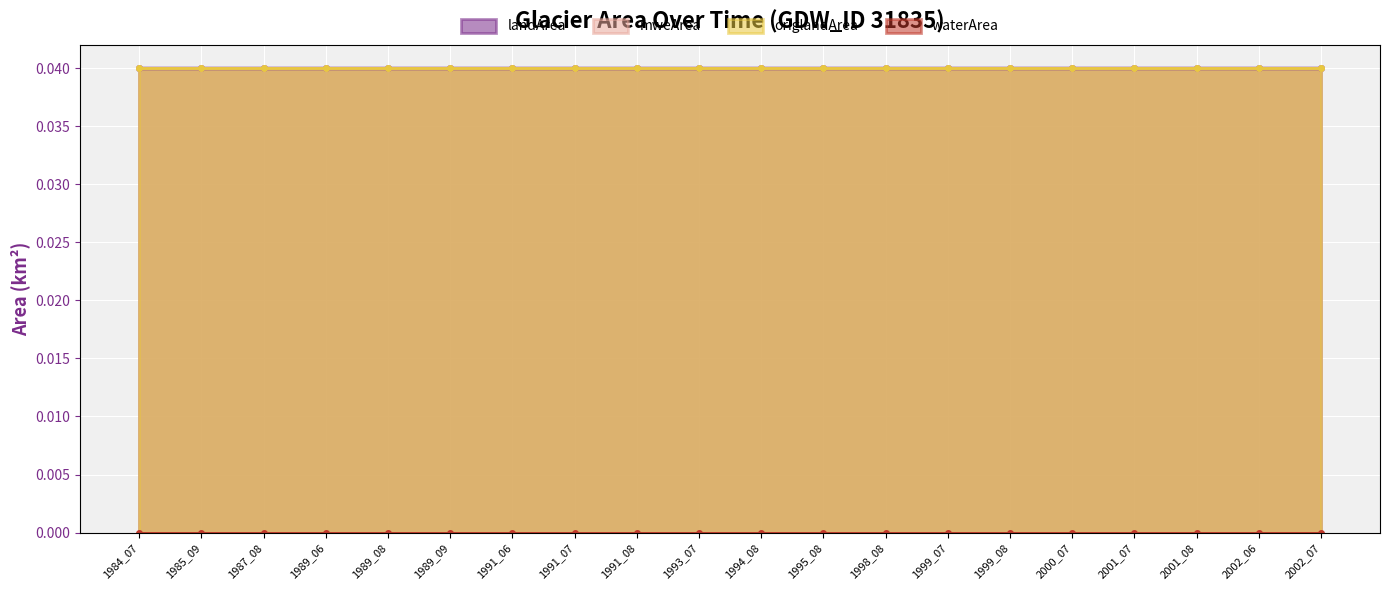

What is the total value across all series at 1984_07?

0.1